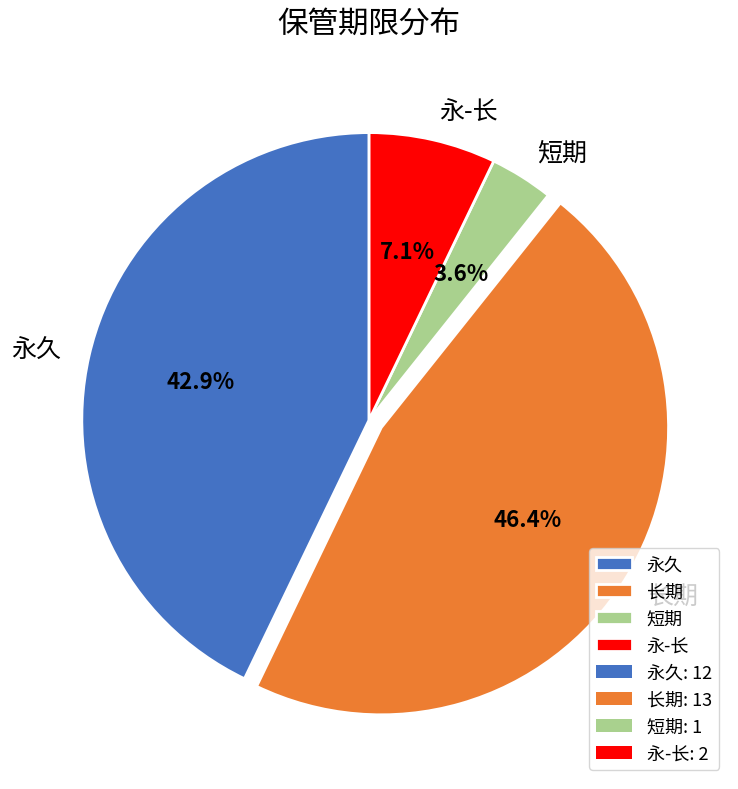

How many segments does this pie chart have?

4